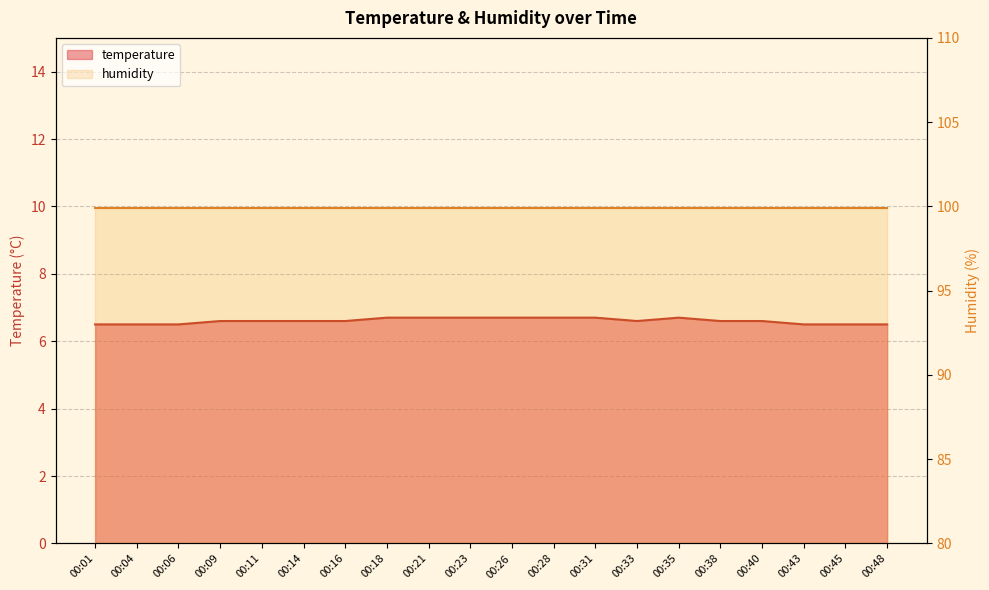

What is the value of the 2nd point from the left?

6.5